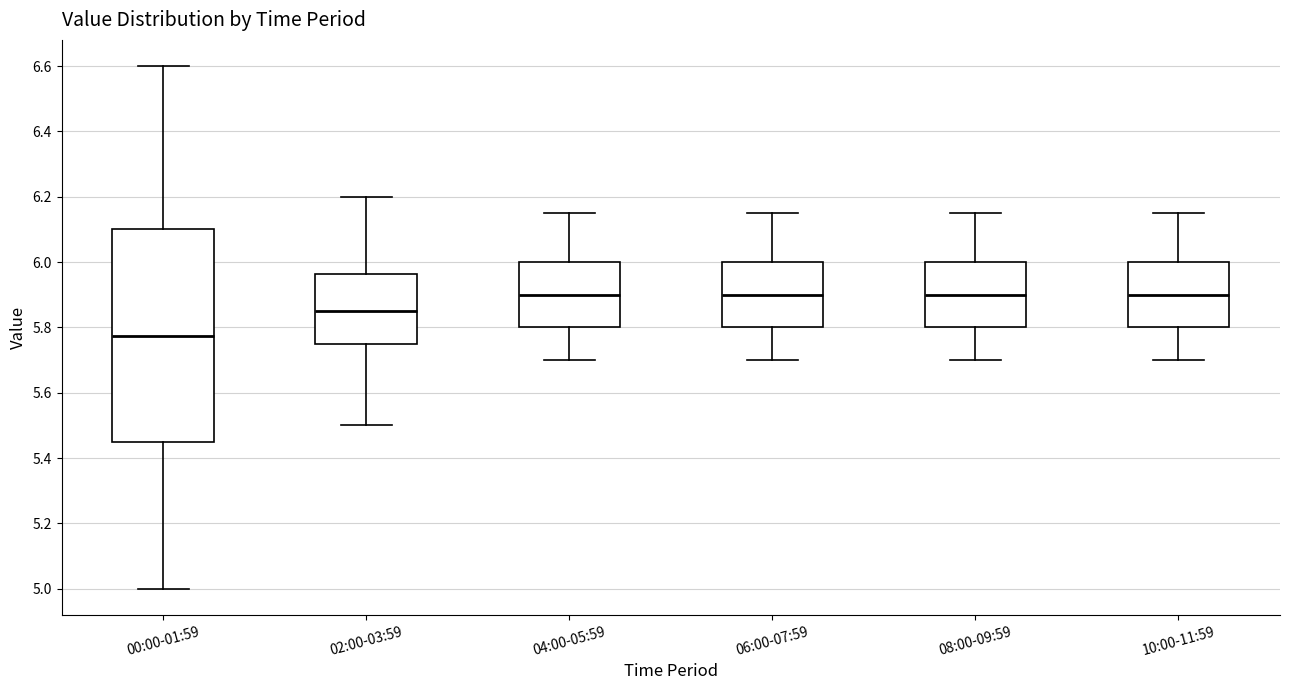

Reading left to right, transcribe this box plot: for each box, give where its median line is, the range the box spans, and where its two whiskers end, as read against the y-axis. The values are not printed on the chart, so give them approximately, as read against the axis.

00:00-01:59: median 5.78, box 5.46 to 6.10, whiskers 5.00 to 6.60
02:00-03:59: median 5.86, box 5.76 to 5.96, whiskers 5.50 to 6.20
04:00-05:59: median 5.90, box 5.80 to 6.00, whiskers 5.70 to 6.16
06:00-07:59: median 5.90, box 5.80 to 6.00, whiskers 5.70 to 6.16
08:00-09:59: median 5.90, box 5.80 to 6.00, whiskers 5.70 to 6.16
10:00-11:59: median 5.90, box 5.80 to 6.00, whiskers 5.70 to 6.16